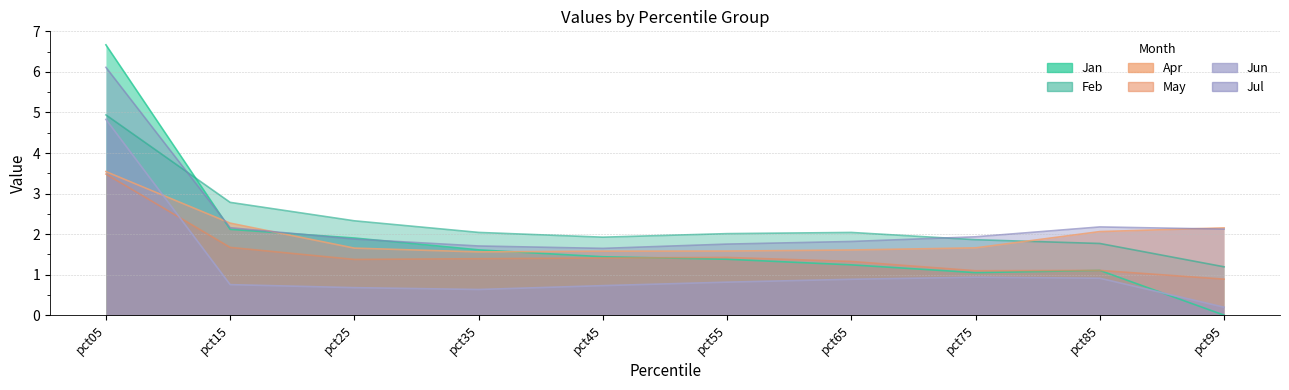

Which series ends up on top after the final intersection of Jan and Feb?

Feb